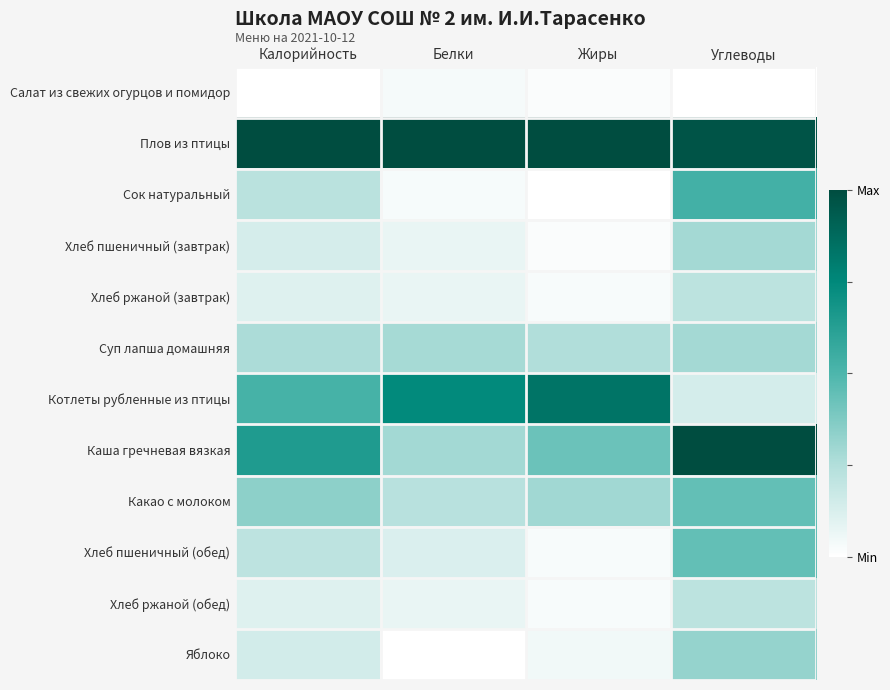

What is the difference between the highest and lowest values at Жиры?

1.0